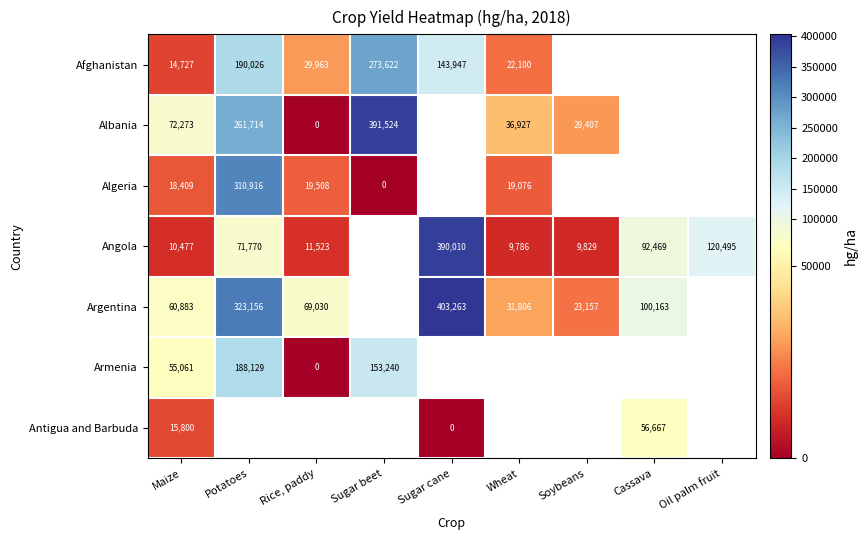

The value of Angola at Sugar cane is 541639. True or false?

False